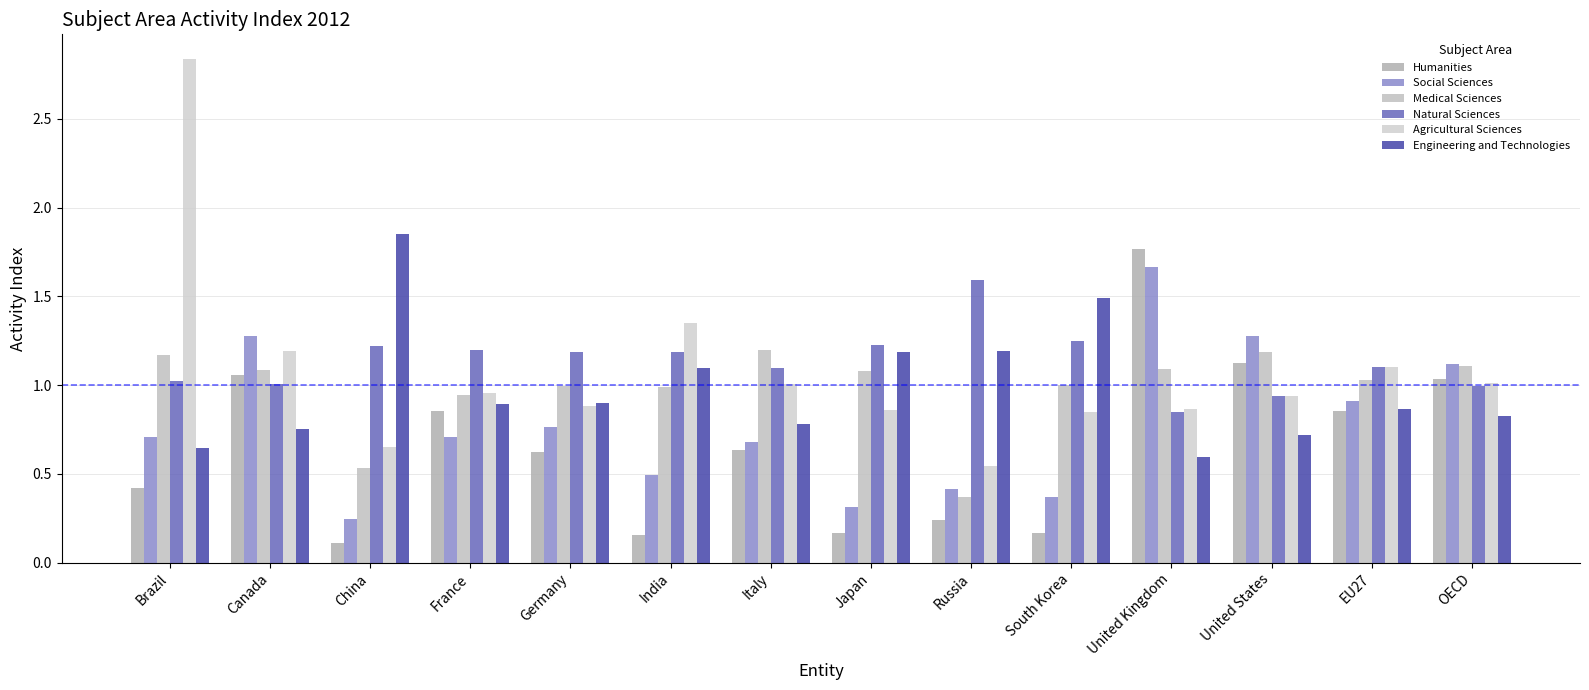

What is the maximum value shown in the chart?

2.8